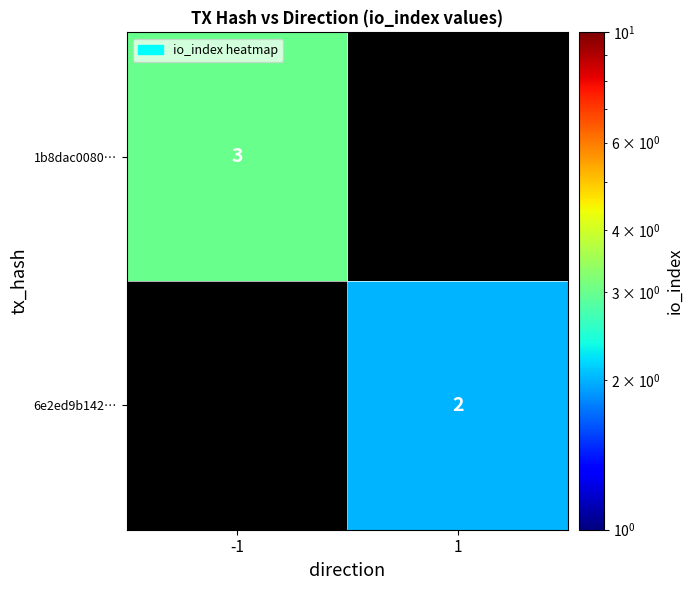

Is the value of 1b8dac0080… at -1 greater than the value of 6e2ed9b142… at 1?

Yes